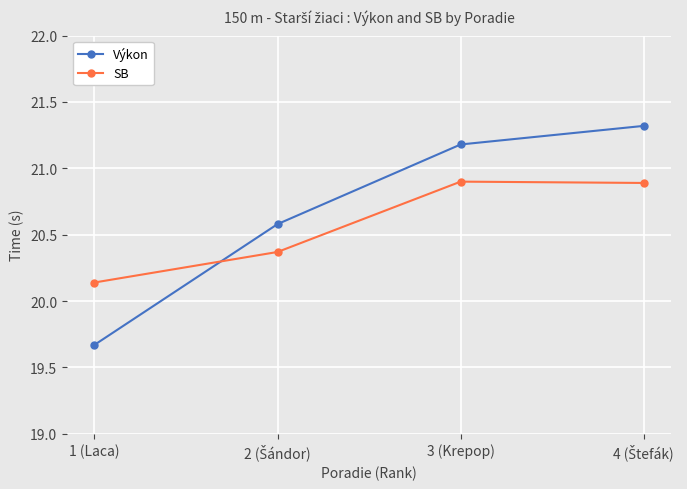

Where is the first local maximum for SB?

3 (Krepop)